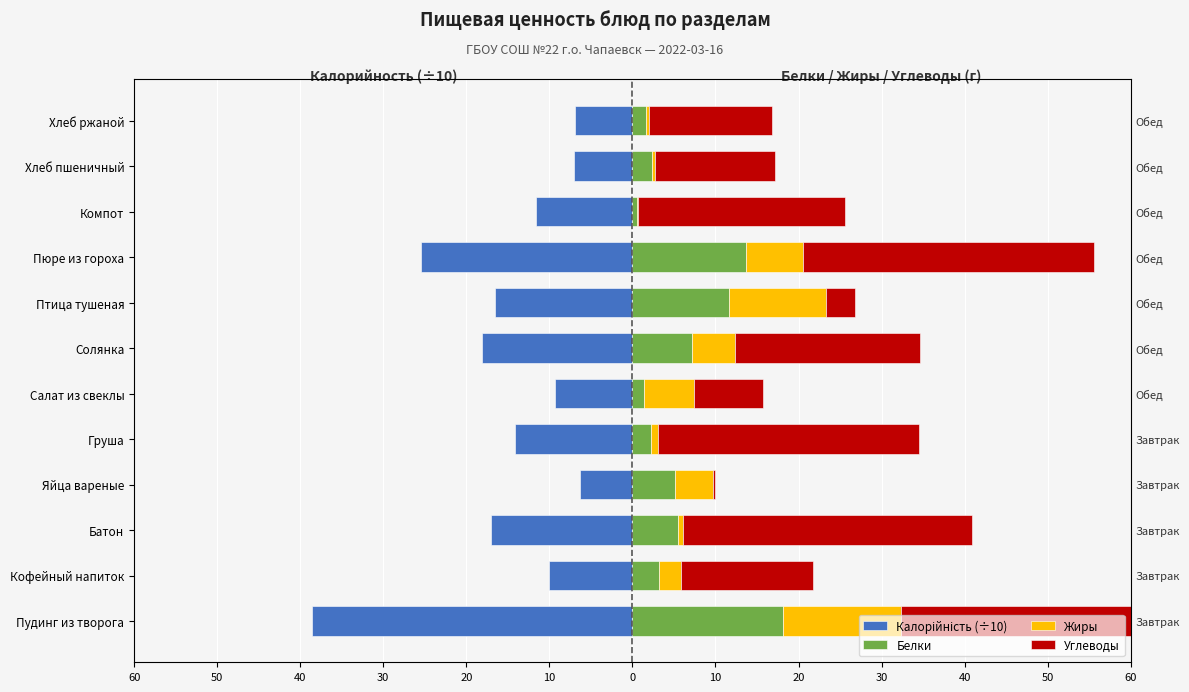

What is the average value of the Калорійність (÷10) series?

-15.1